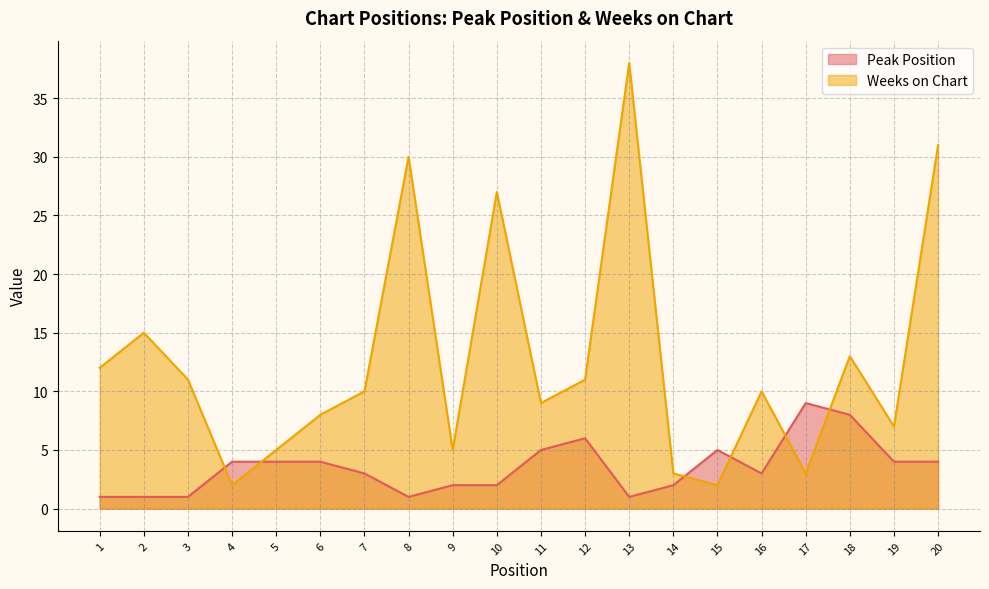

What is the approximate value of Peak Position at 12?

6